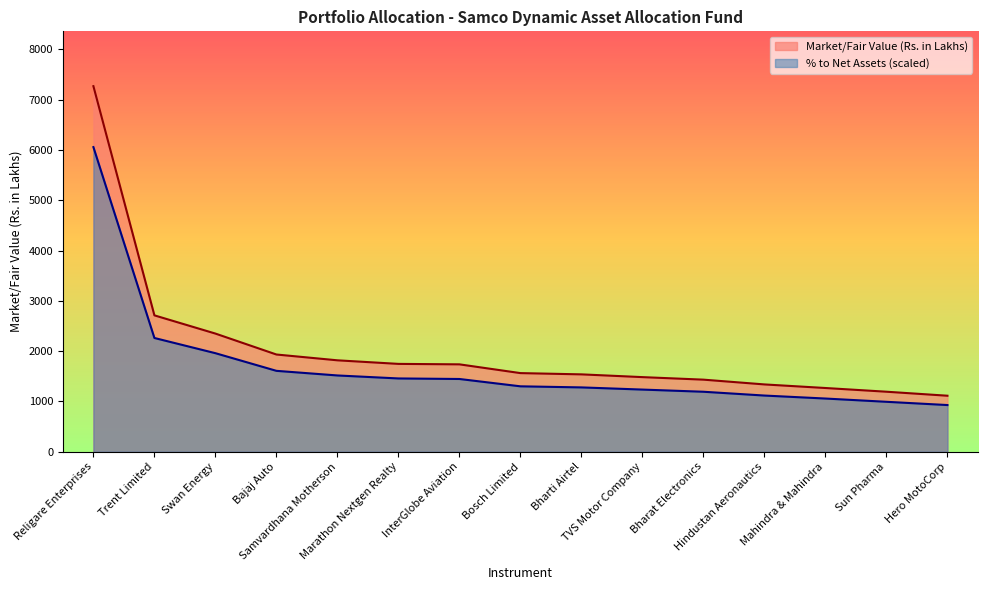

Does the chart have visible grid lines?

No